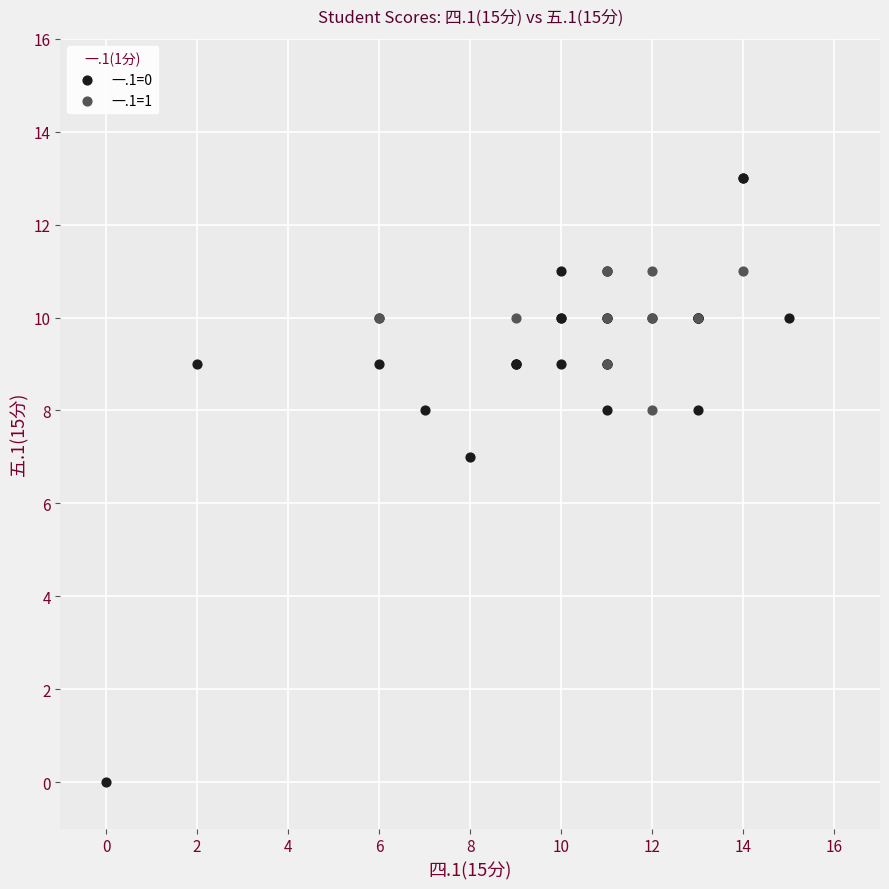

Which series has the largest Y range (max minus min)?

一.1=0